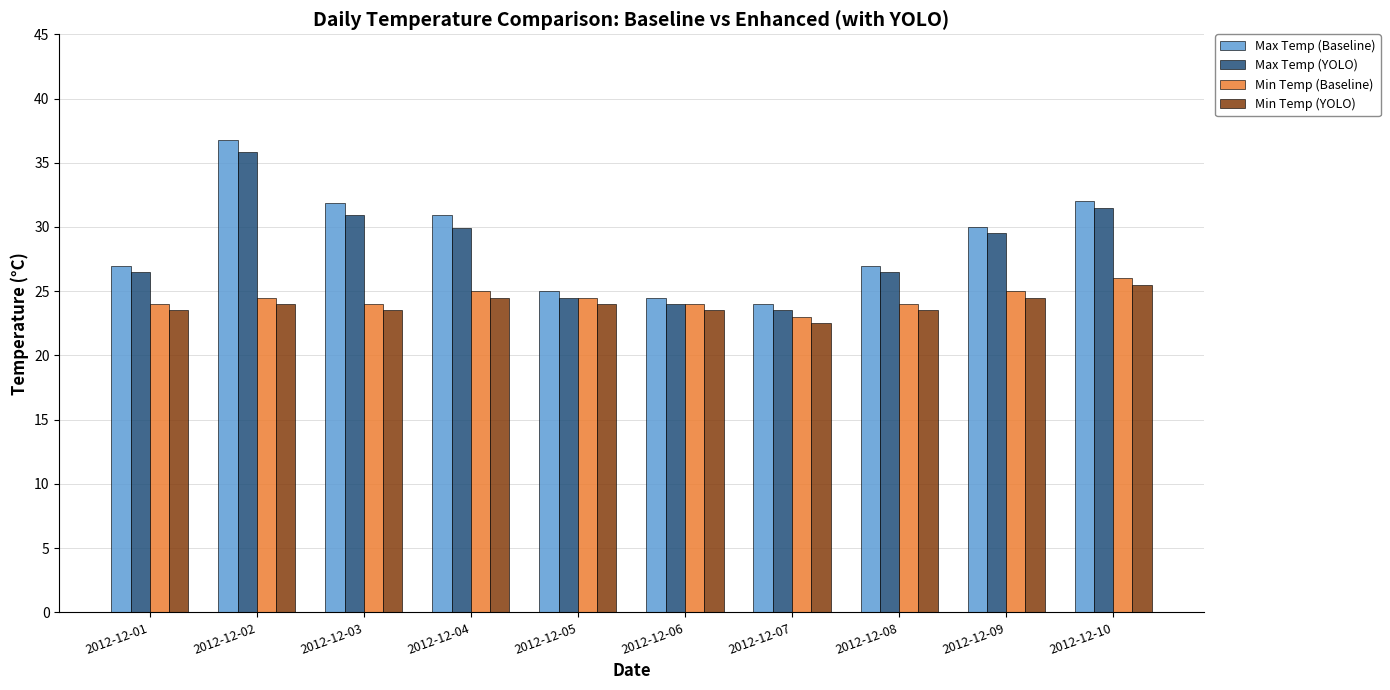

Which series has the widest spread of values?

Max Temp (Baseline)